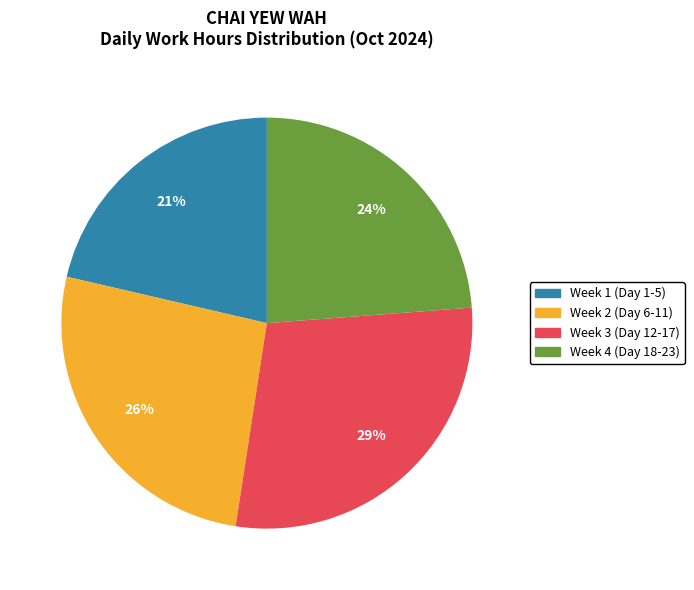

Count the number of slices in the pie.

4